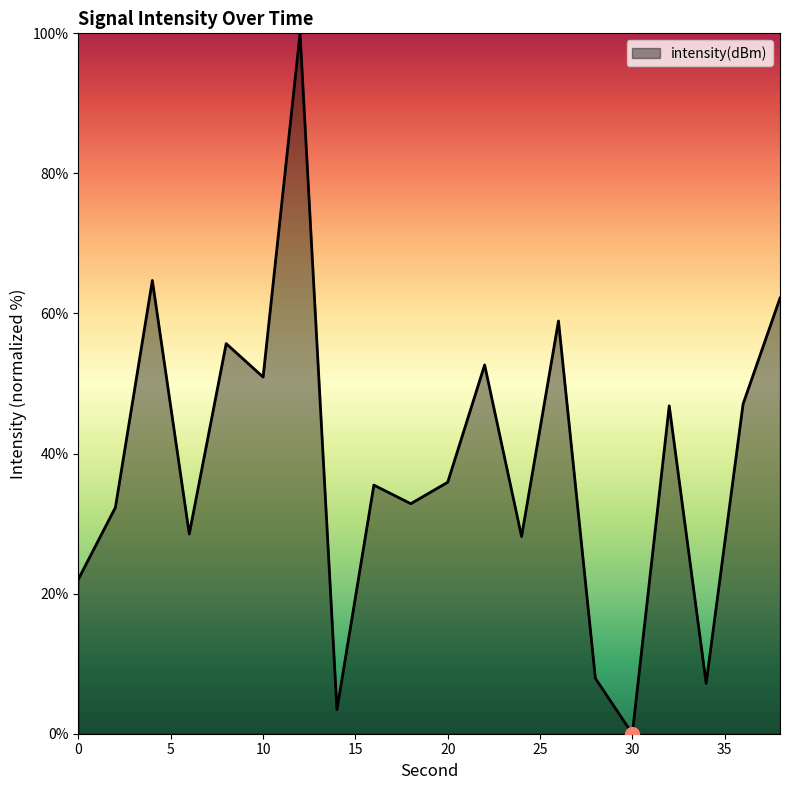

What is the maximum value shown in the chart?

100.0